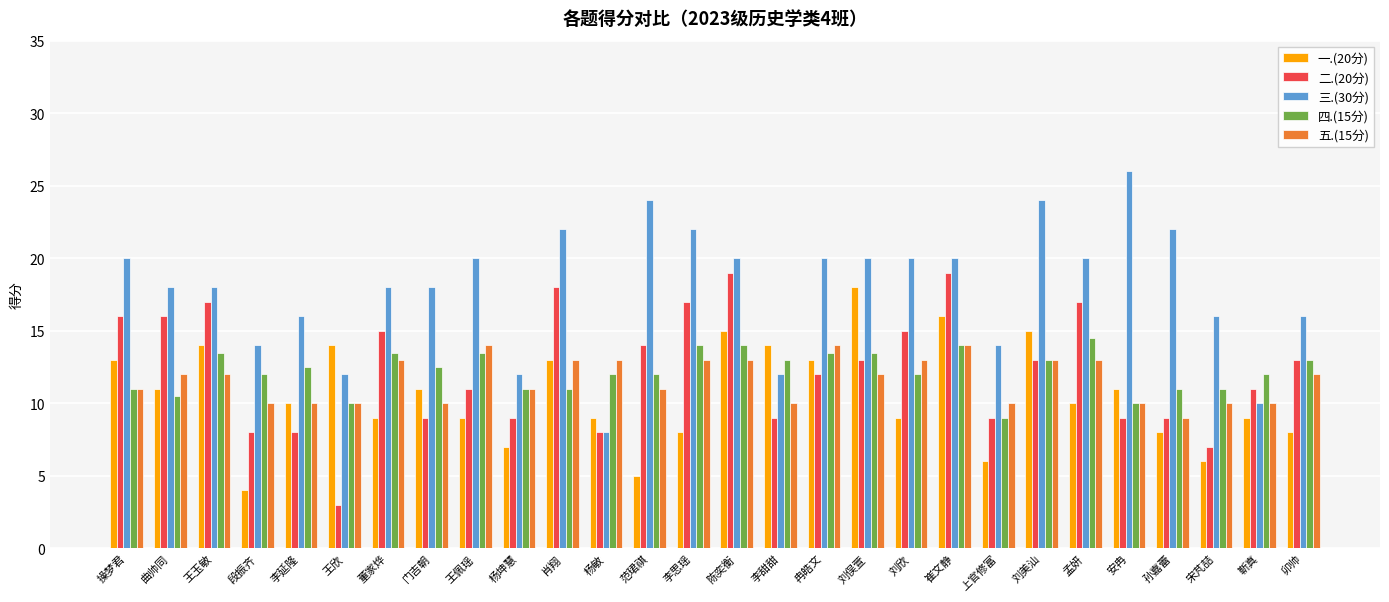

True or false: 五.(15分) has a value of 18.8 at 曲帅同.

False